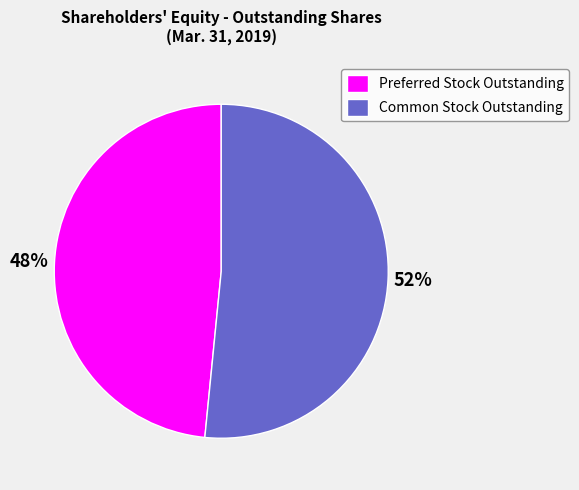

Is the sum of Preferred Stock Outstanding and Common Stock Outstanding greater than half?

Yes